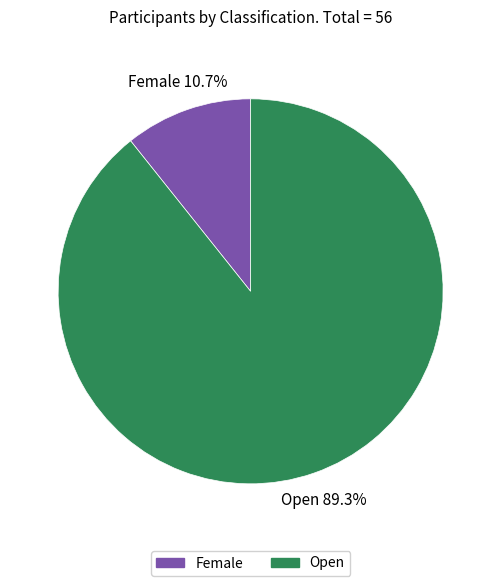

What is the total percentage of Female and Open?

100.0%